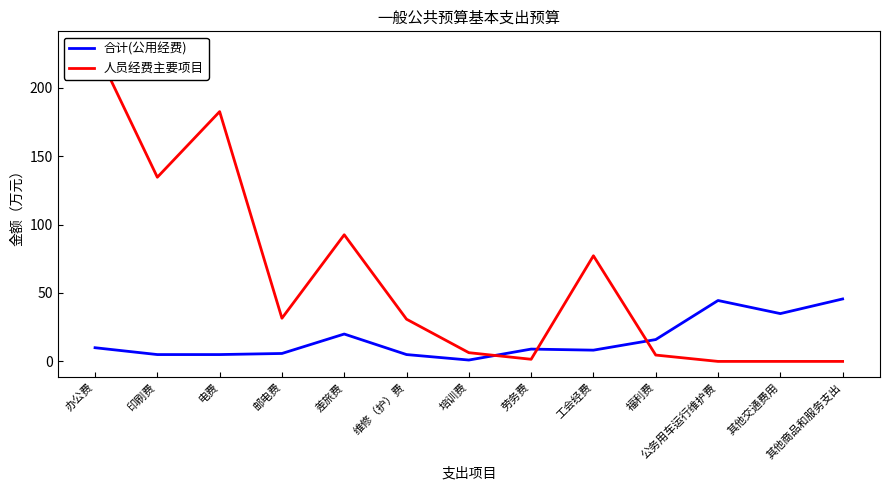

What is the spread (max minus min) of values at 其他商品和服务支出?

45.6